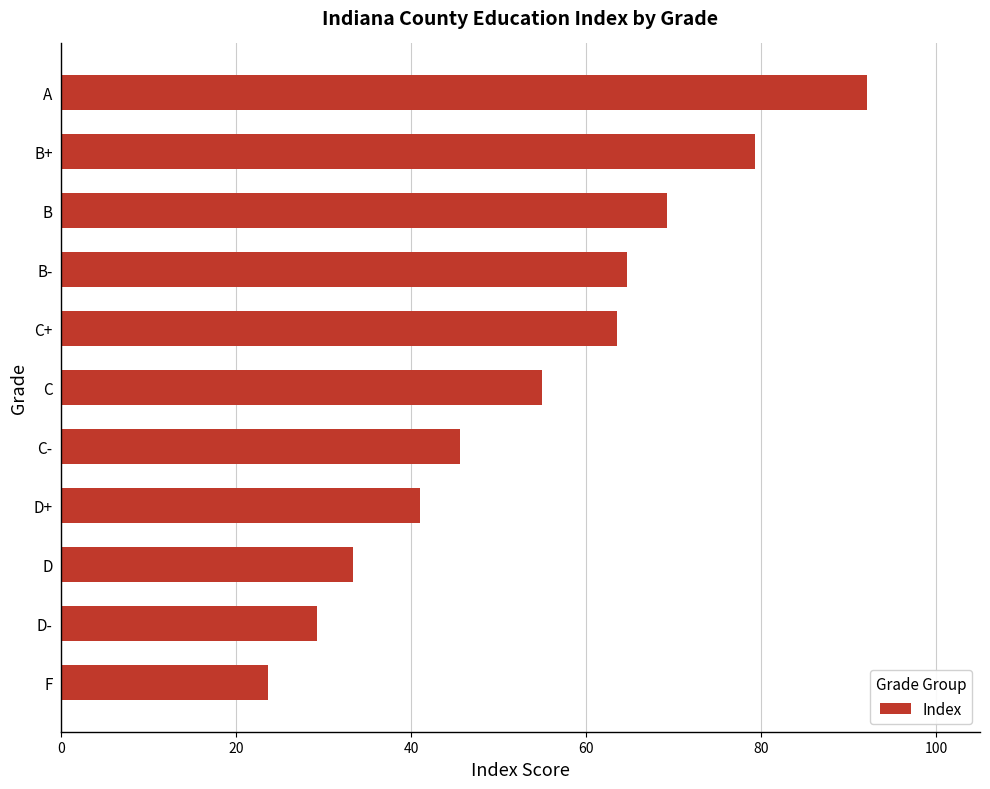

Which category has the lowest value across all series?

F